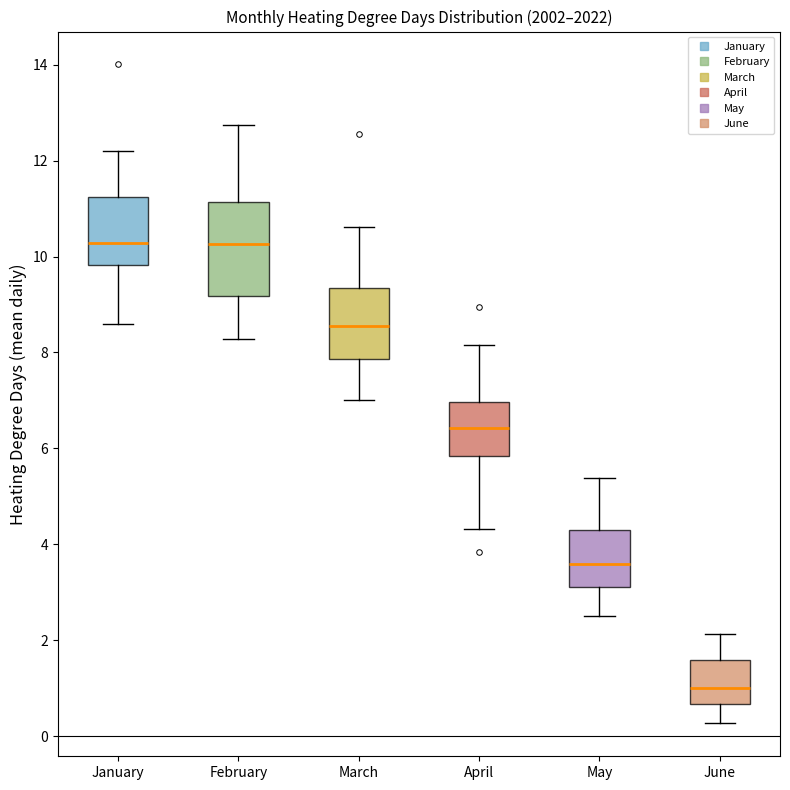

Which box has the lowest median line?

June